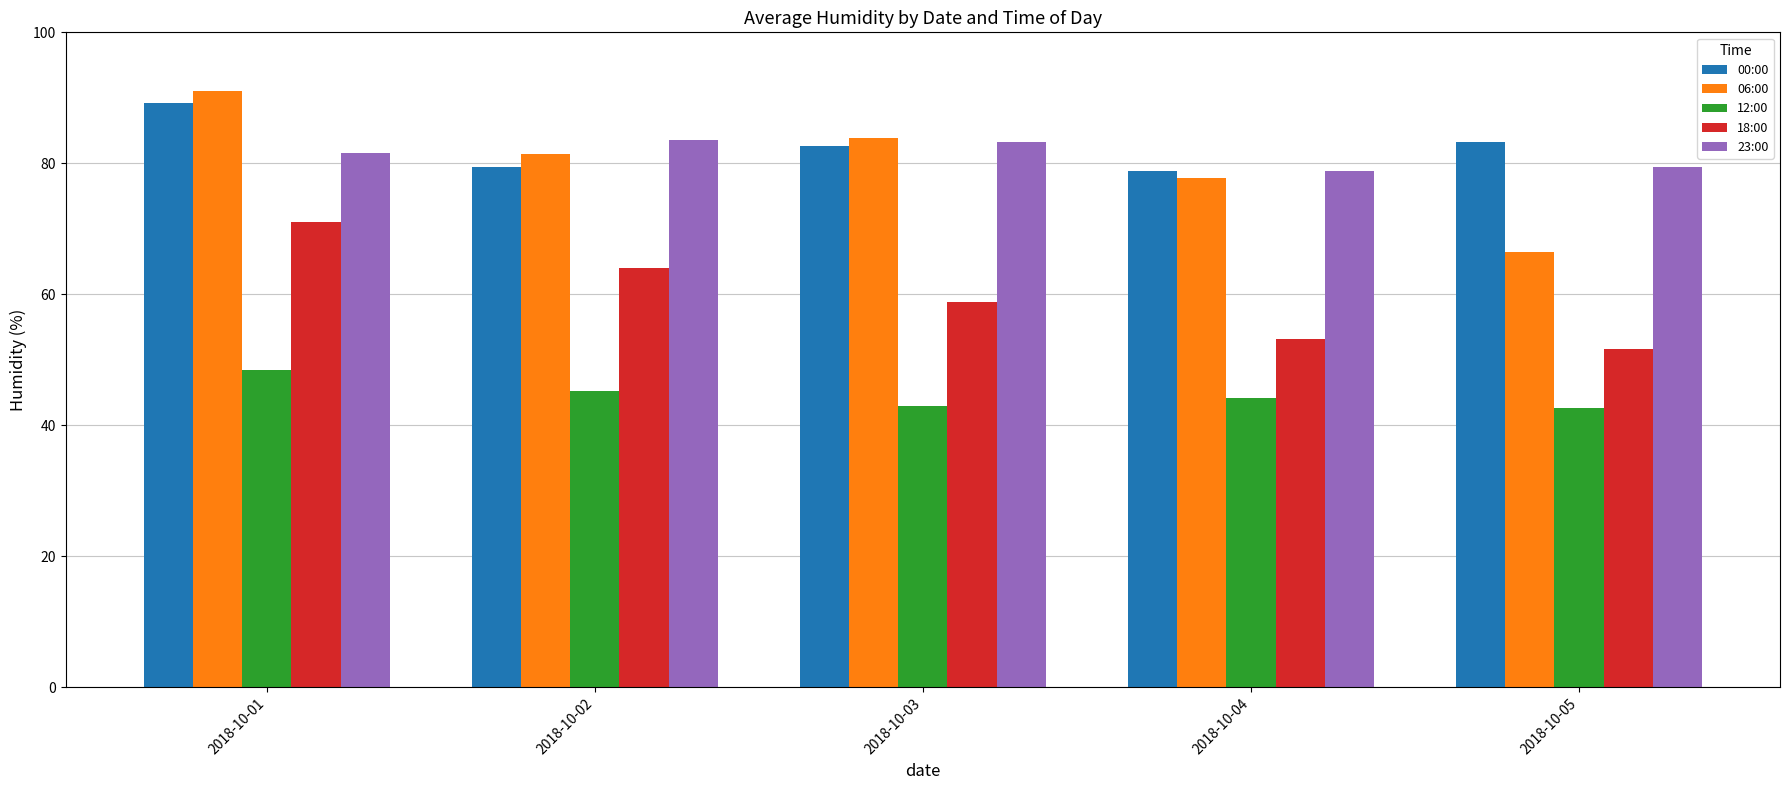

What are all the series names shown in the legend?

00:00, 06:00, 12:00, 18:00, 23:00